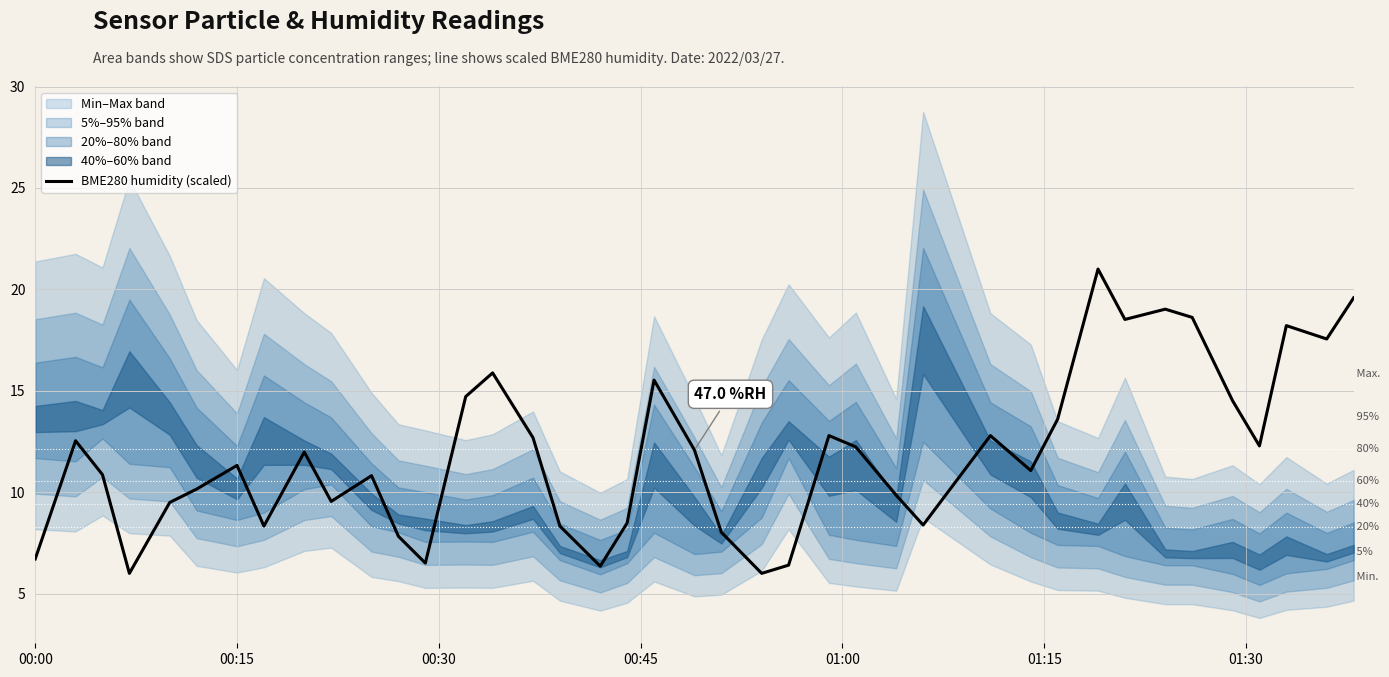

What is the lowest value of the BME280 humidity (scaled) series?

6.0